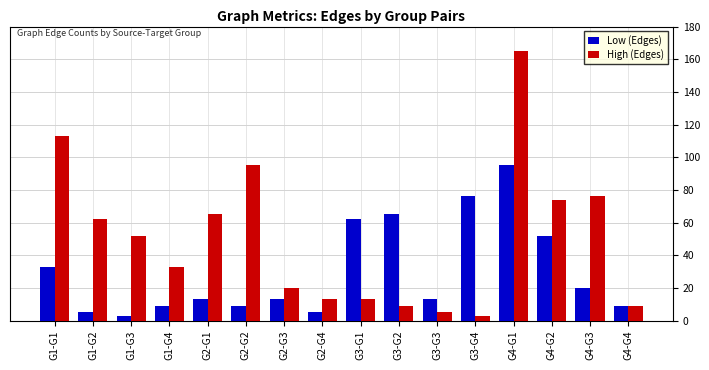

Which series has the largest range (max minus min)?

High (Edges)